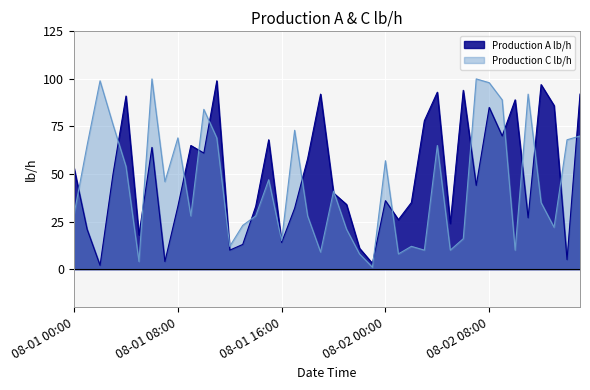

The Production A lb/h series shows 63 at 08-02 00:00. True or false?

False